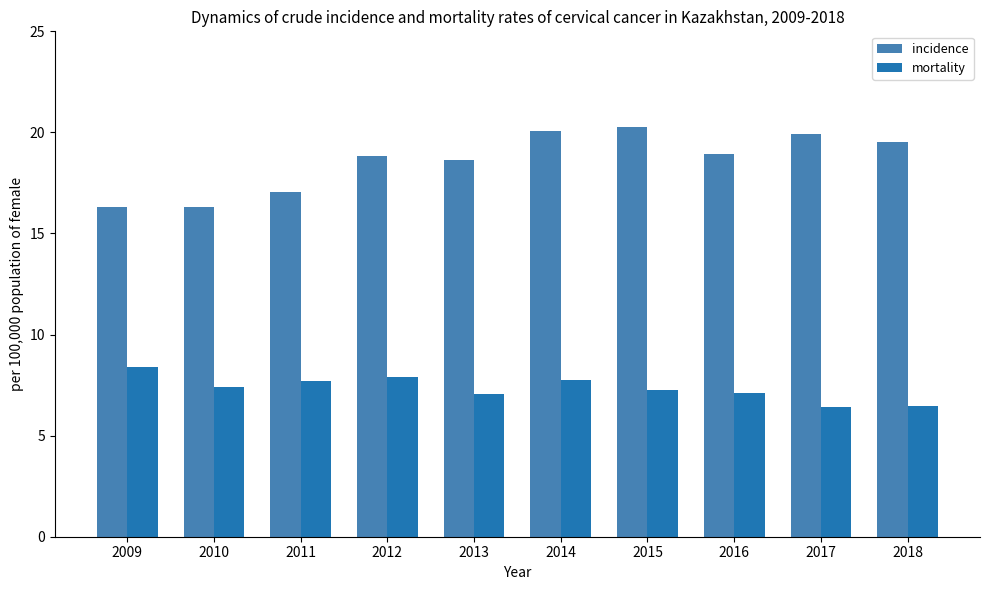

Is the value of incidence at 2015 greater than the value of mortality at 2017?

Yes